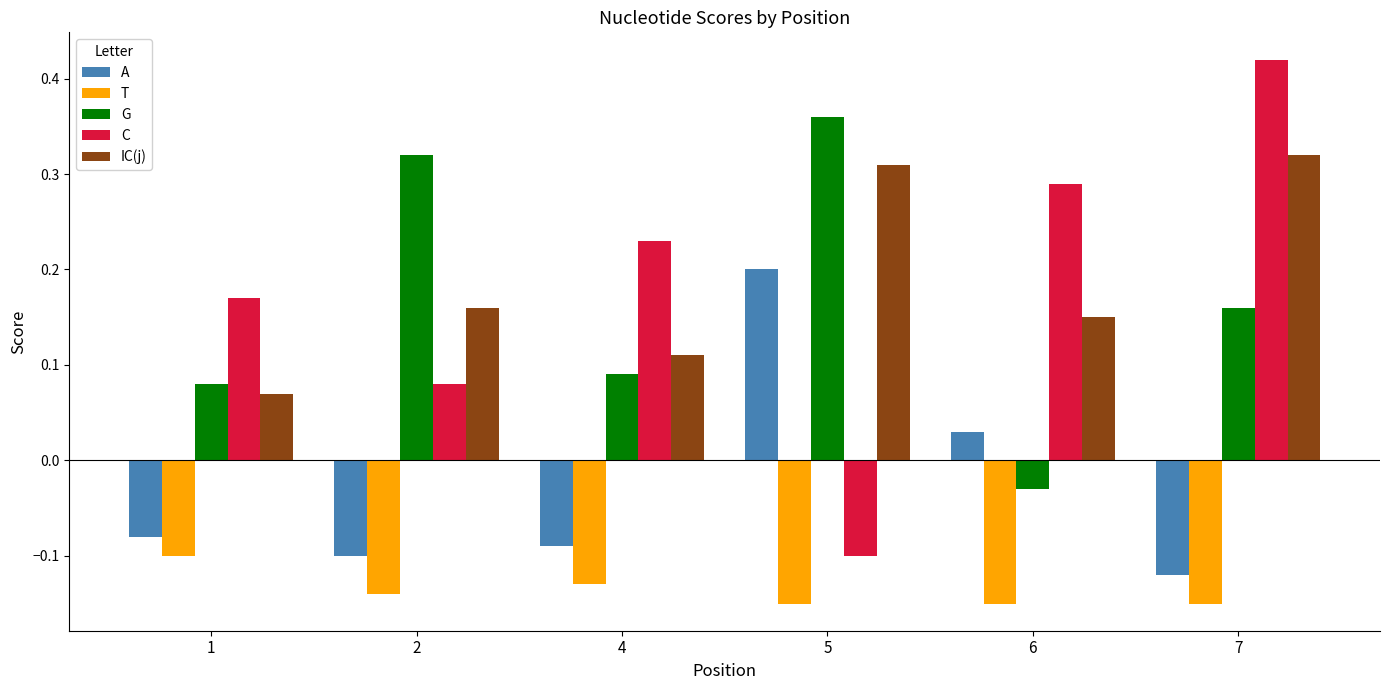

The C series shows 0.3 at 1. True or false?

False